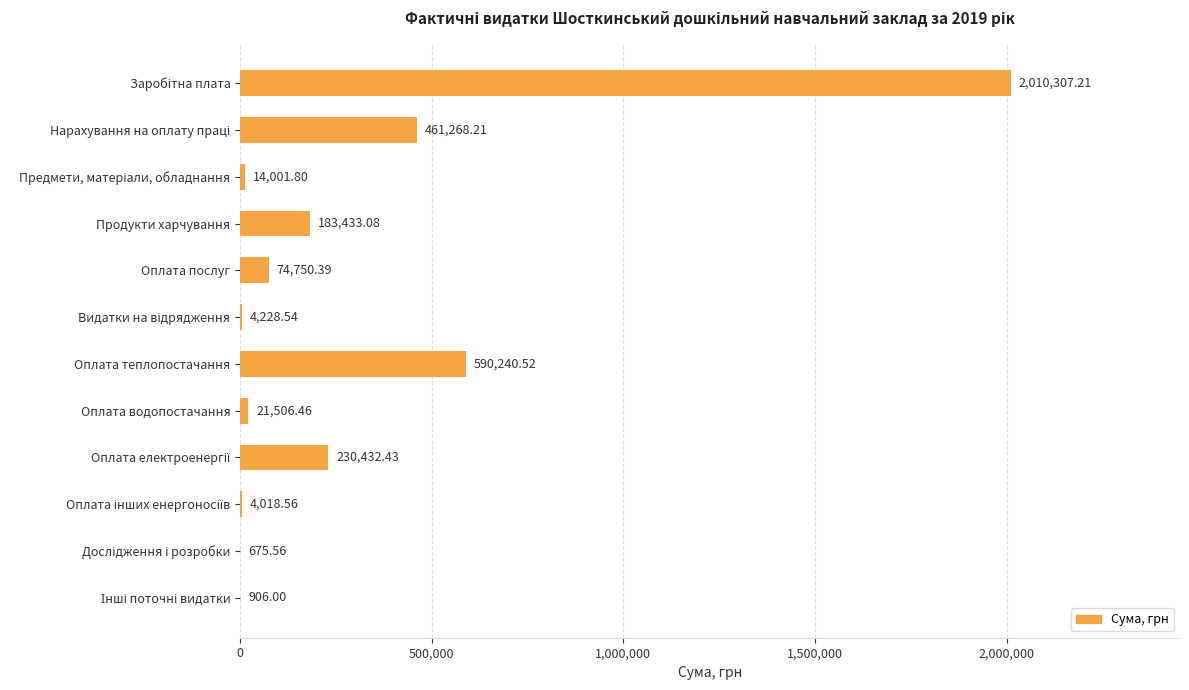

What is the sum of all values?

3595768.8